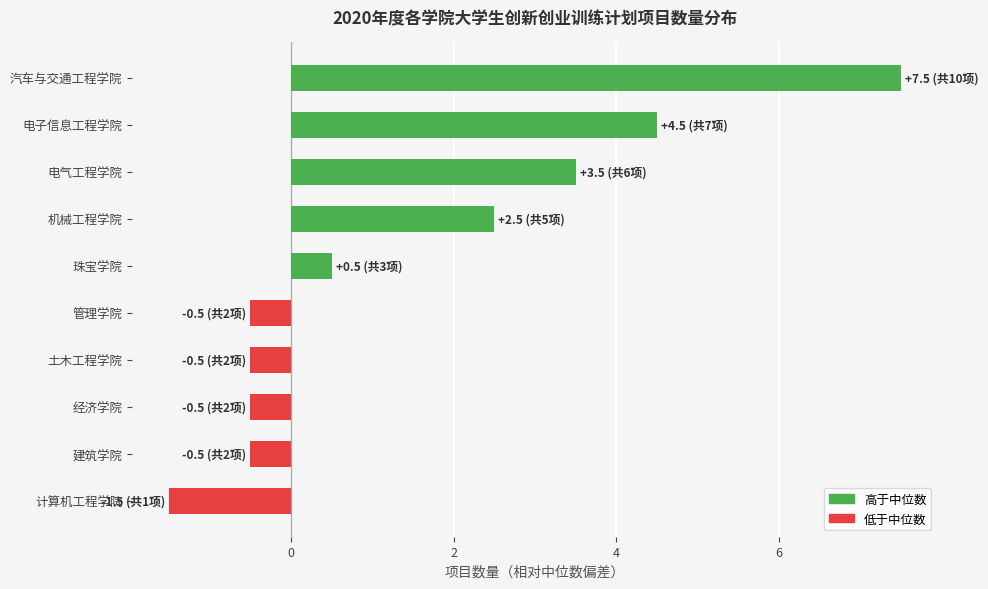

What is the approximate value at 经济学院?

-0.5